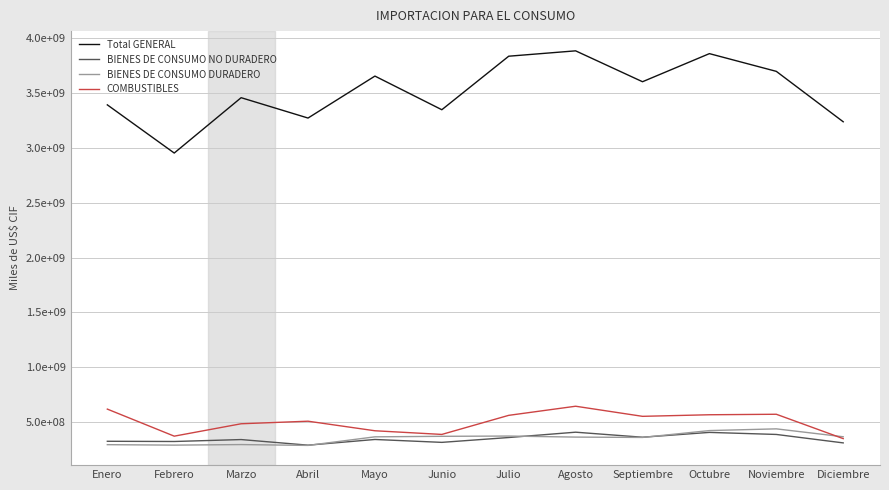

Is this an area chart (filled region under the line)?

No